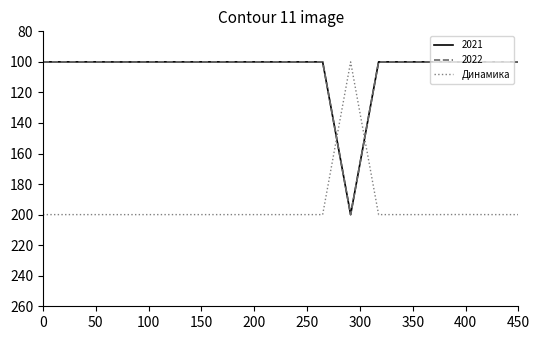

How many times do Динамика and 2021 cross each other?

2